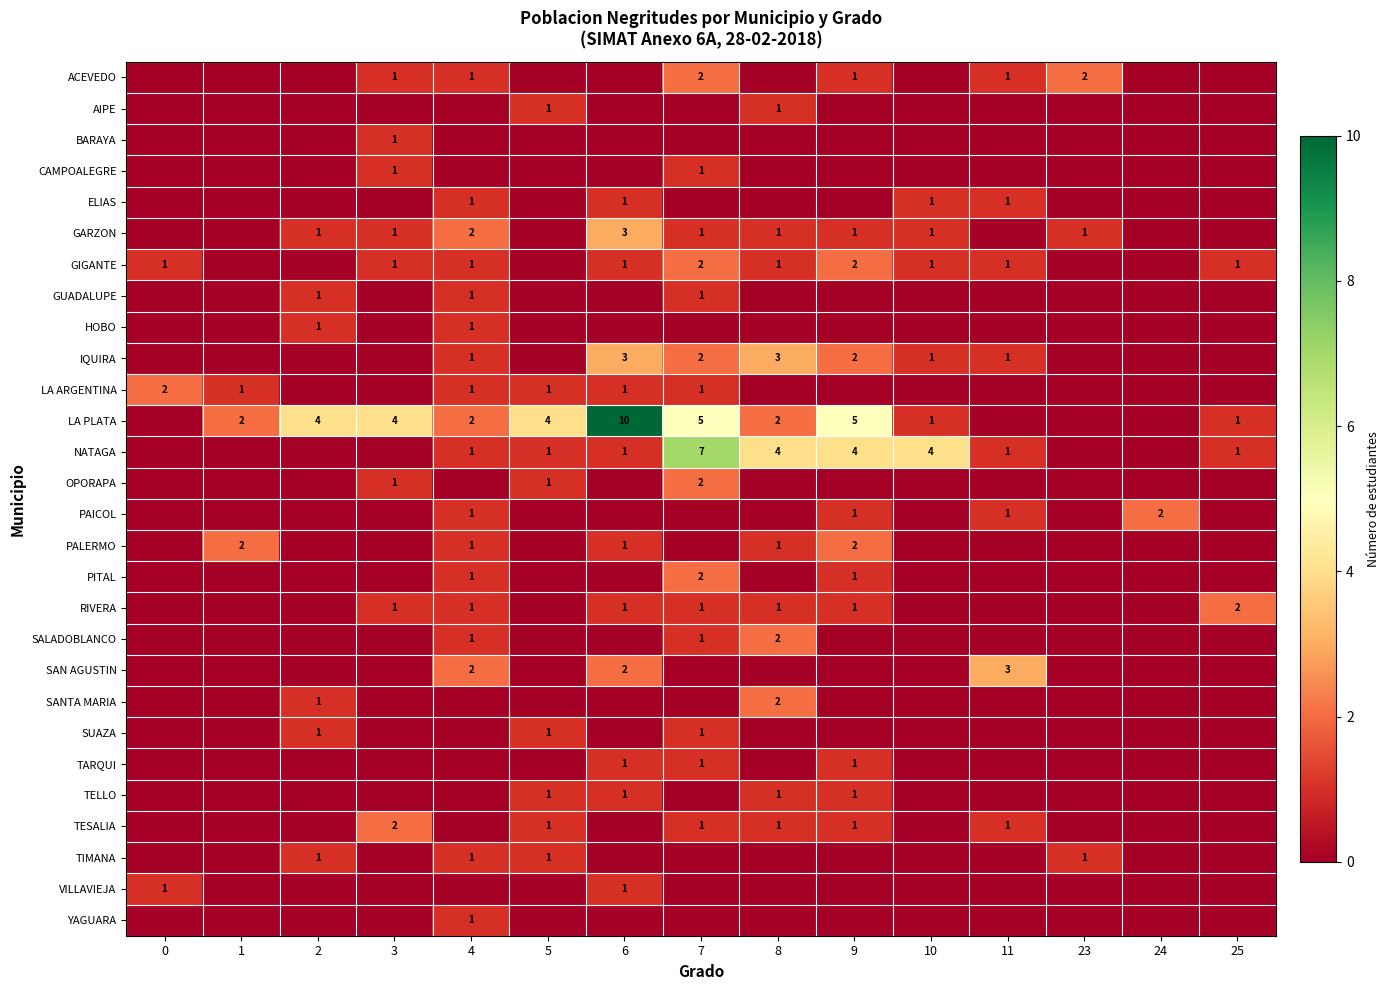

True or false: NATAGA has a value of 2 at 25.

False